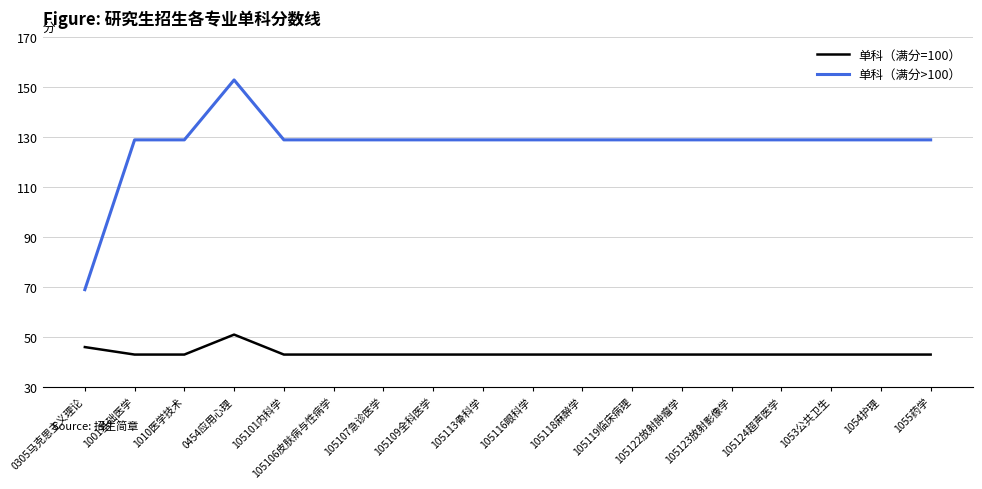

True or false: 单科（满分=100） and 单科（满分>100） cross at least once.

False